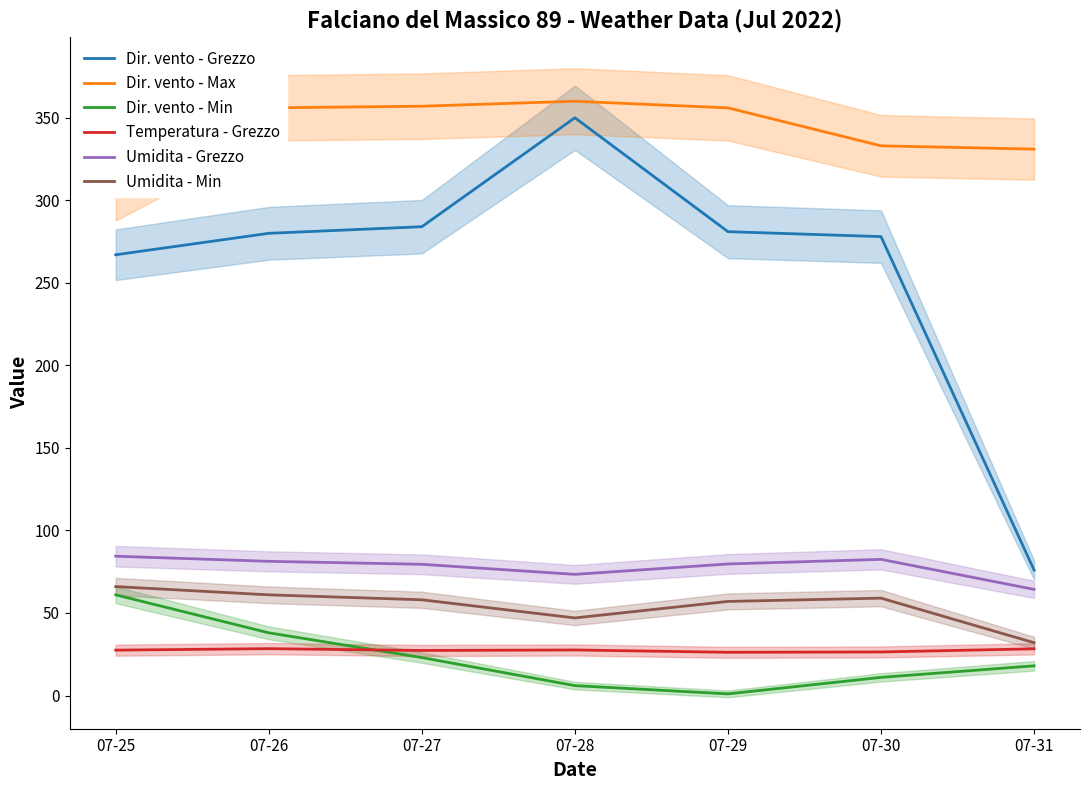

At which label does Dir. vento - Max reach its minimum?

07-25